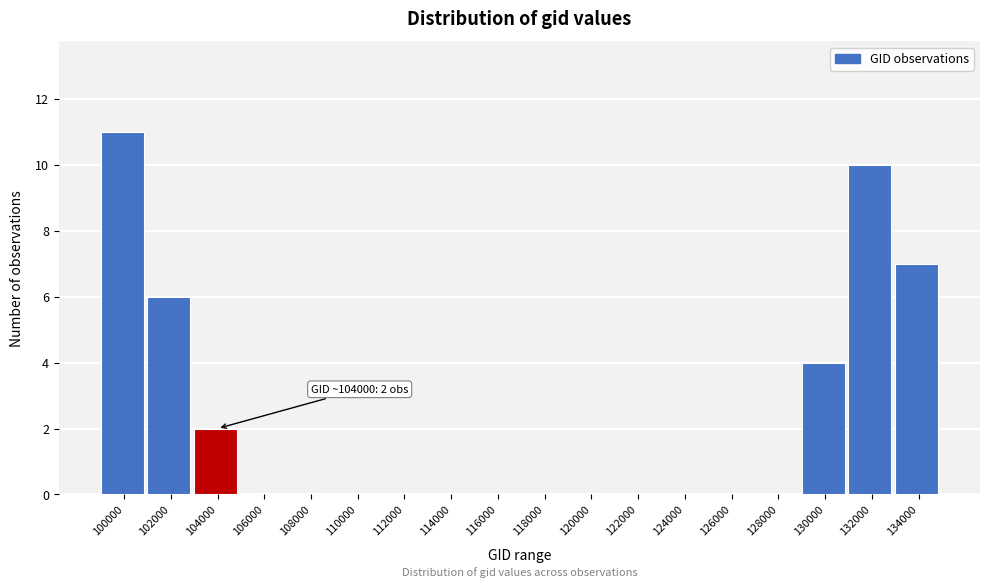

Reading right to left, list all the values displayed in this chart.

134000=7	132000=10	130000=4	128000=0	126000=0	124000=0	122000=0	120000=0	118000=0	116000=0	114000=0	112000=0	110000=0	108000=0	106000=0	104000=2	102000=6	100000=11